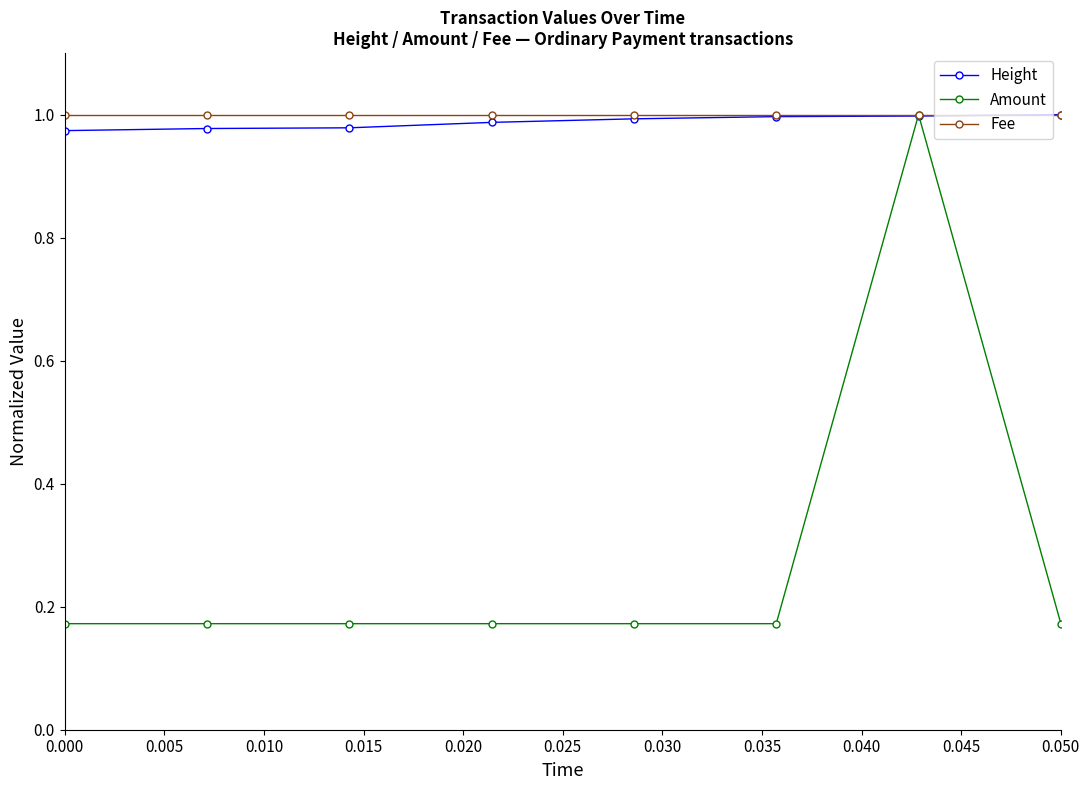

Which series has the largest range (max minus min)?

Amount